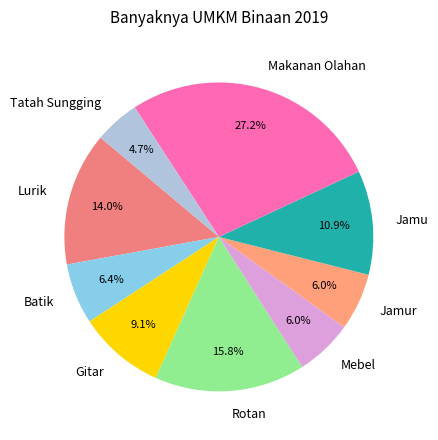

To the nearest percent, what percentage of the pie is Makanan Olahan?

27%